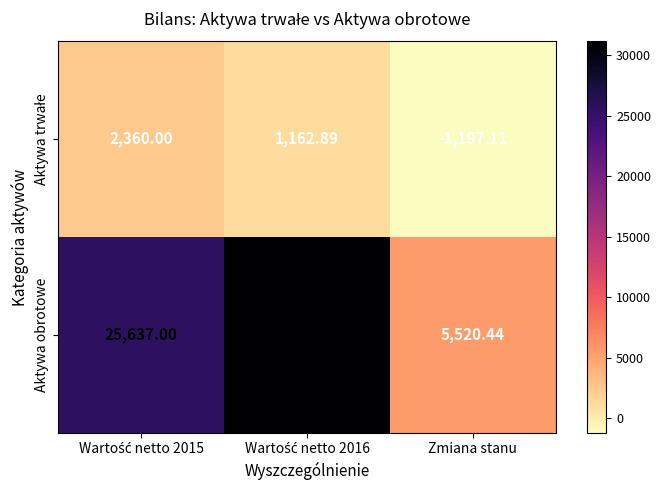

Which series has the largest total across all categories?

Aktywa obrotowe